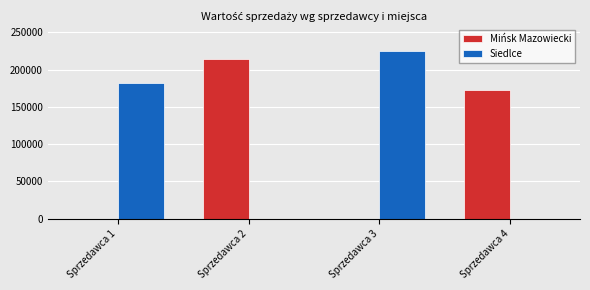

Where is Mińsk Mazowiecki nearest to the value 107089?

Sprzedawca 4